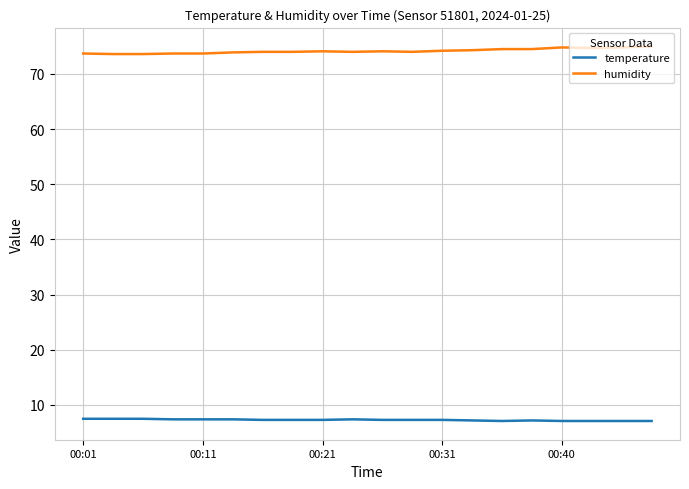

Which series has the largest total across all categories?

humidity